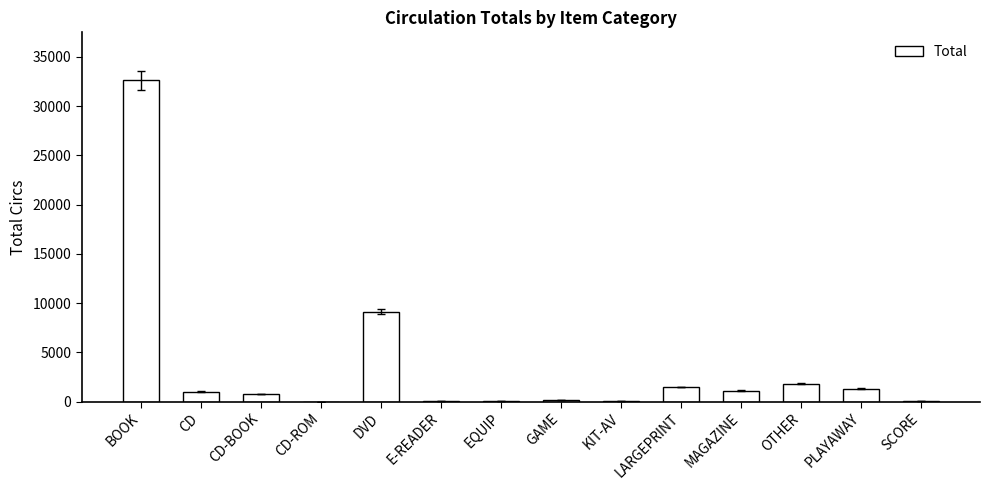

What is the sum of all values?

49418